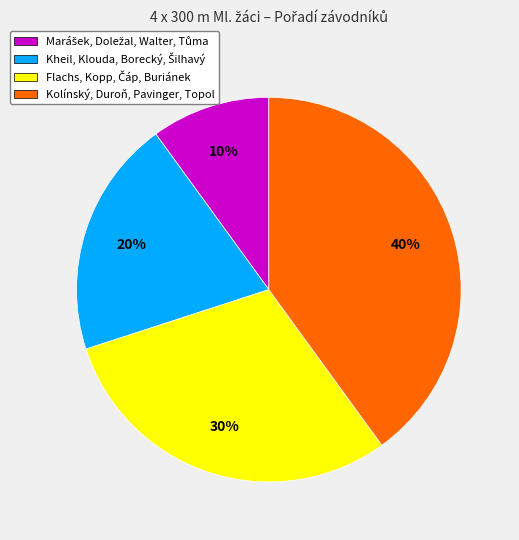

To the nearest percent, what is the difference between the largest and smallest slice percentages?

30%